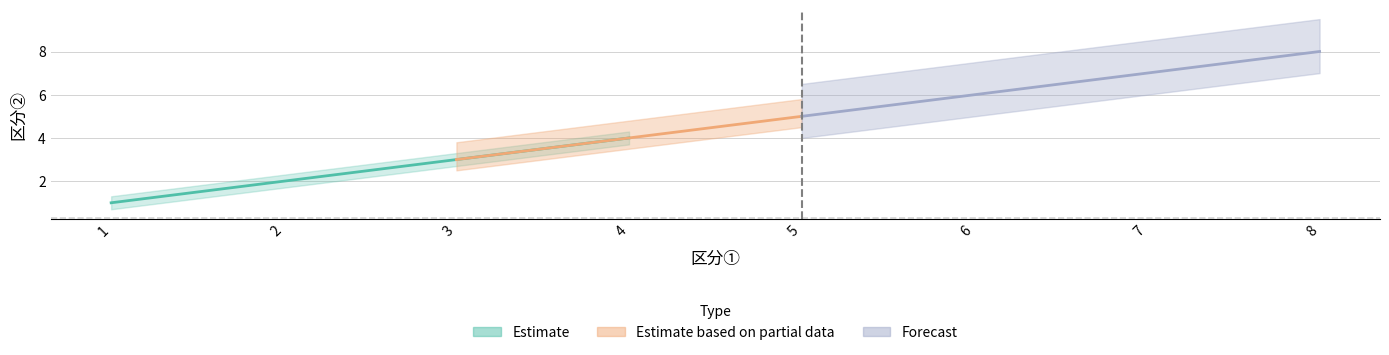

What is the sum of all 区分① values?

36